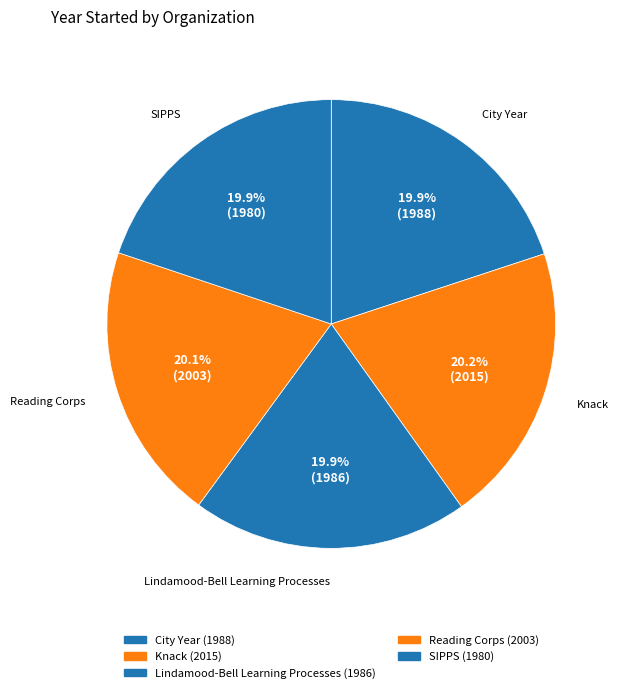

How many segments does this pie chart have?

5